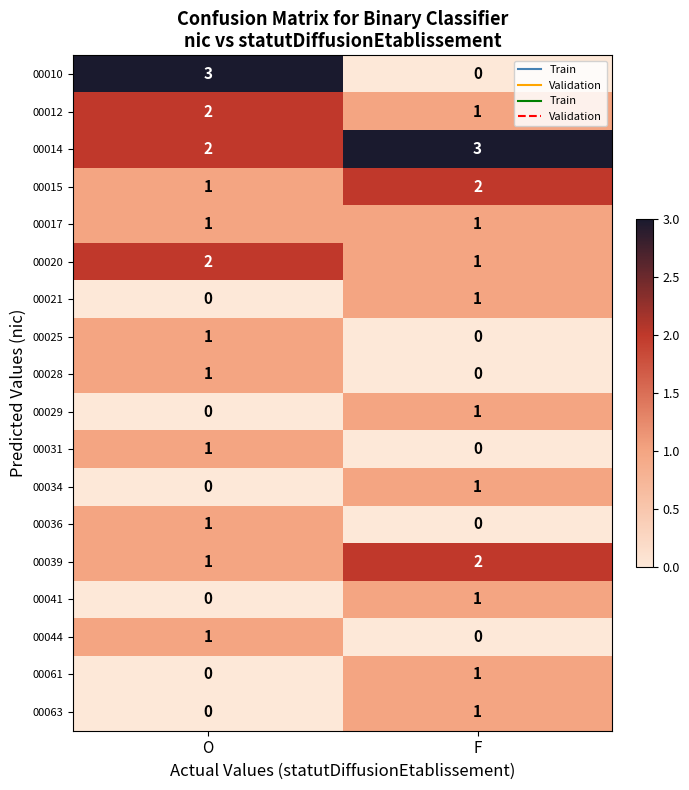

At how many categories does at least one series exceed 0?

2